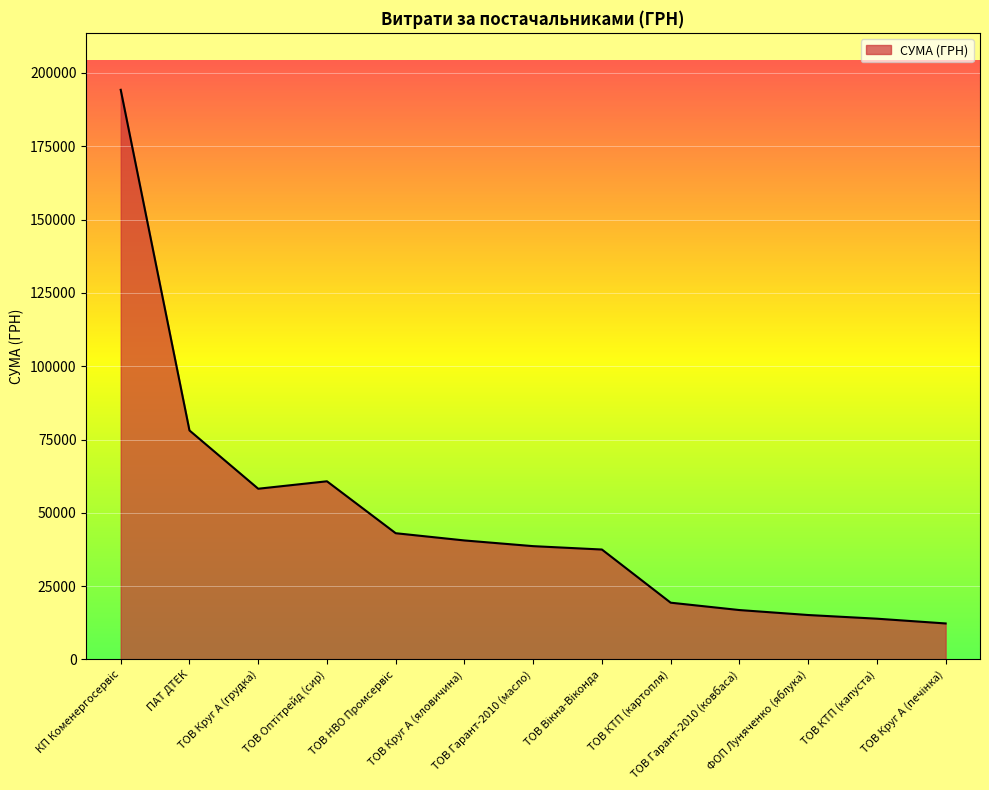

What is the maximum value shown in the chart?

194251.9